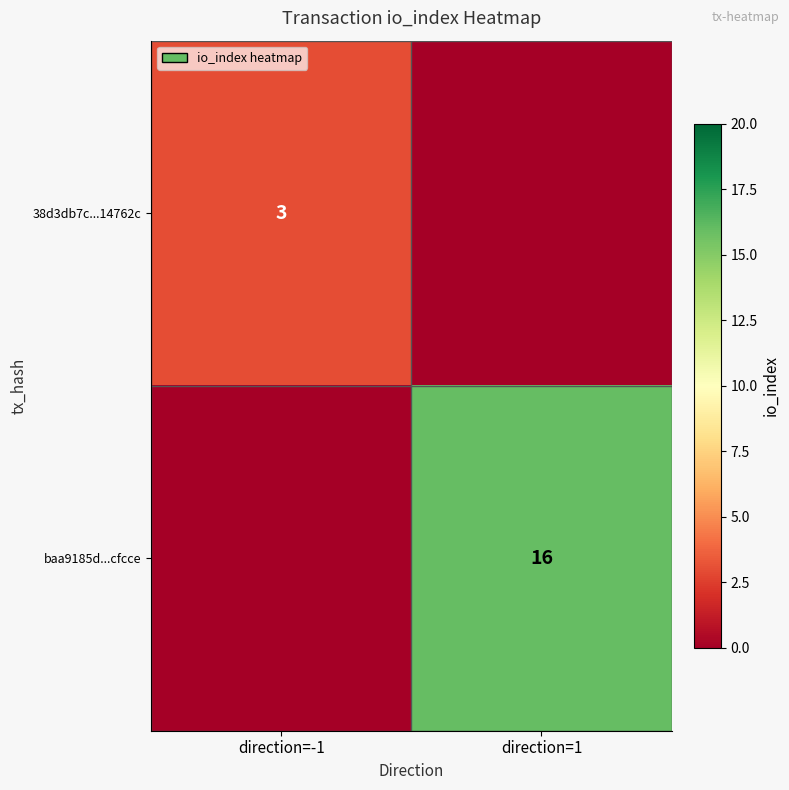

Is it true that 38d3db7c...14762c equals 3 at direction=-1?

True